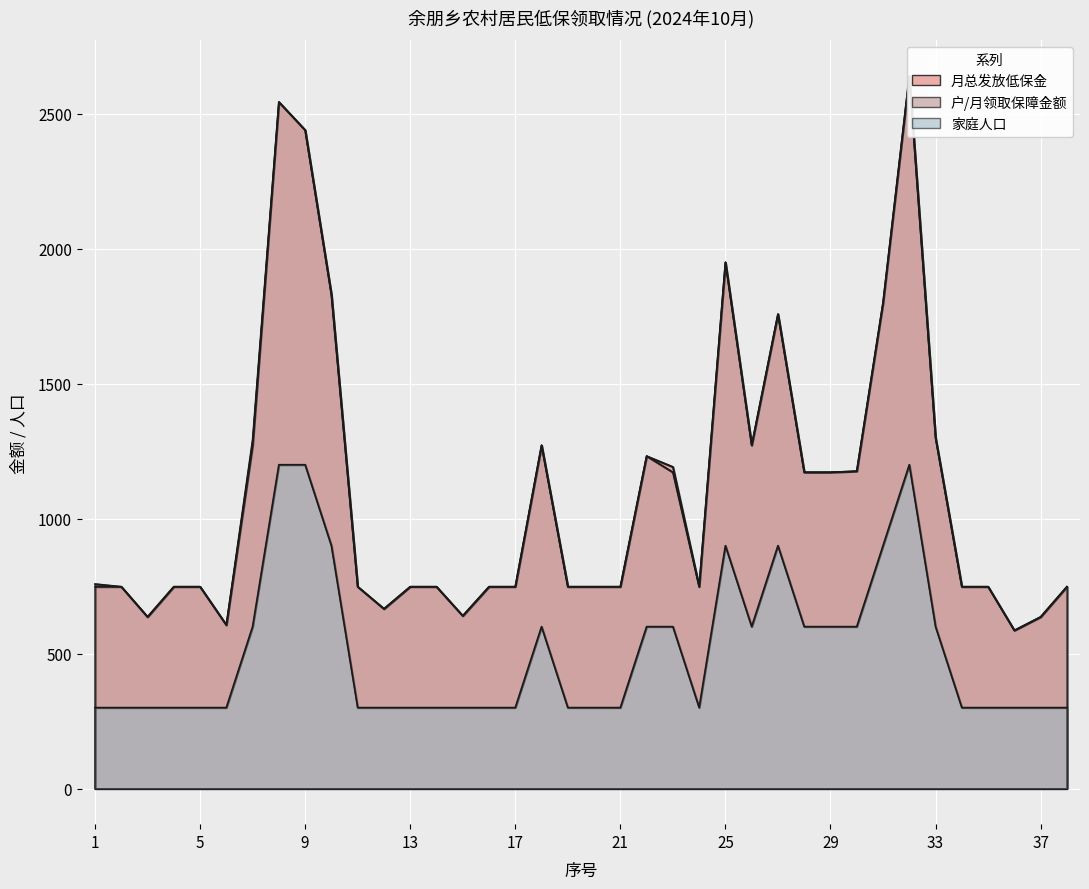

How many data points does each series have?

38